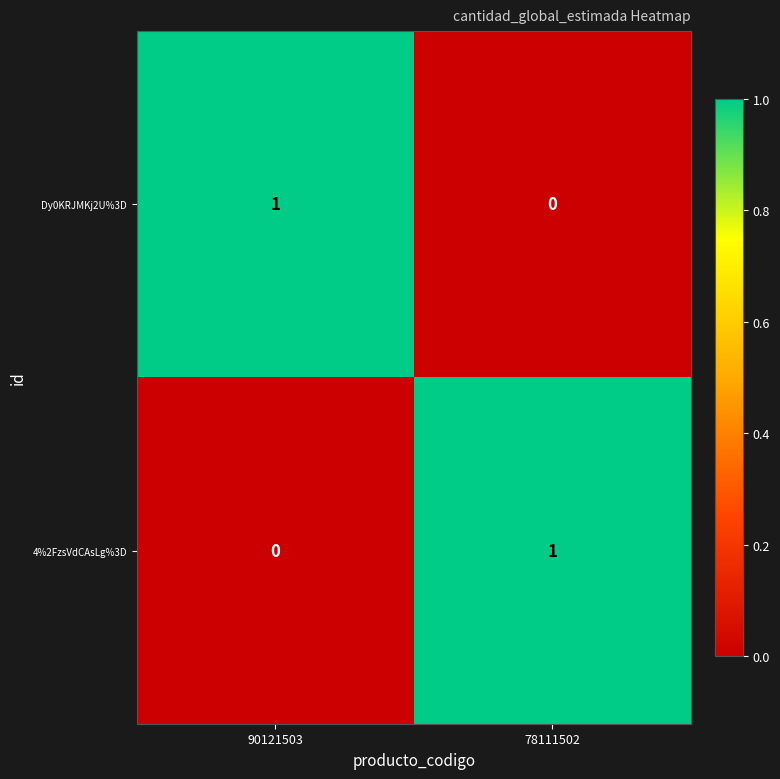

What is the spread (max minus min) of values at 90121503?

1